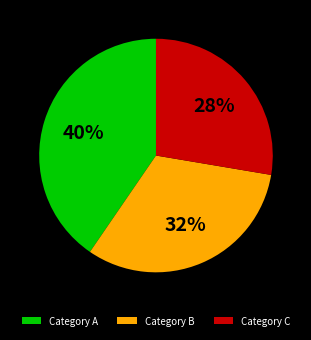

What is the ratio of the value at Category B to the value at Category A?

0.8